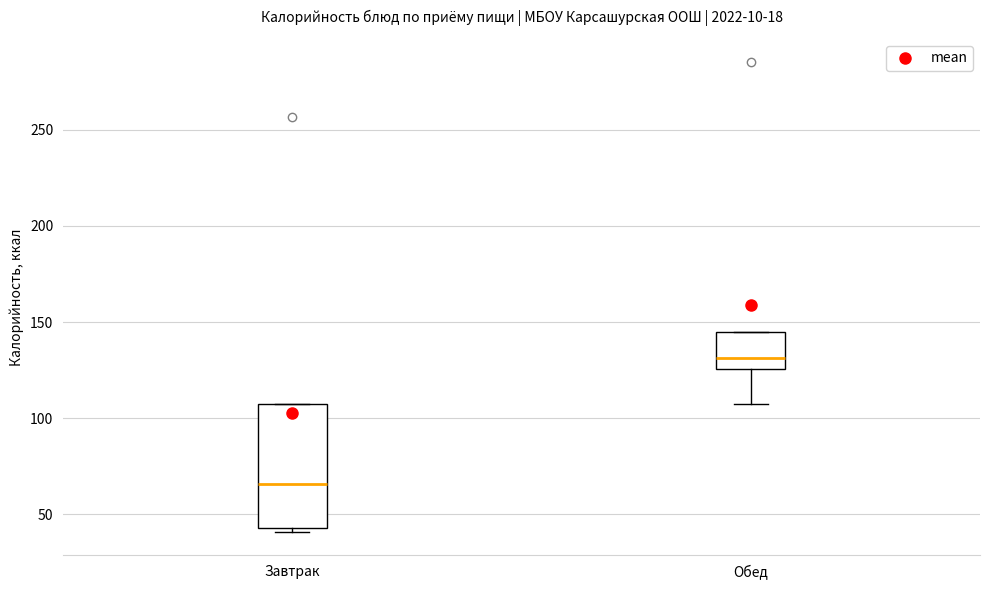

Which box is the tallest, from its lower edge to its upper edge?

Завтрак